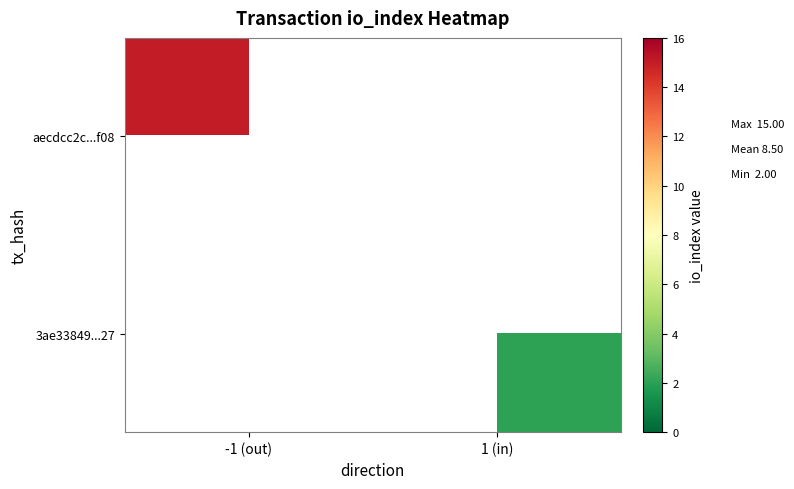

The value of aecdcc2c...f08 at -1 (out) is 15.0. True or false?

True